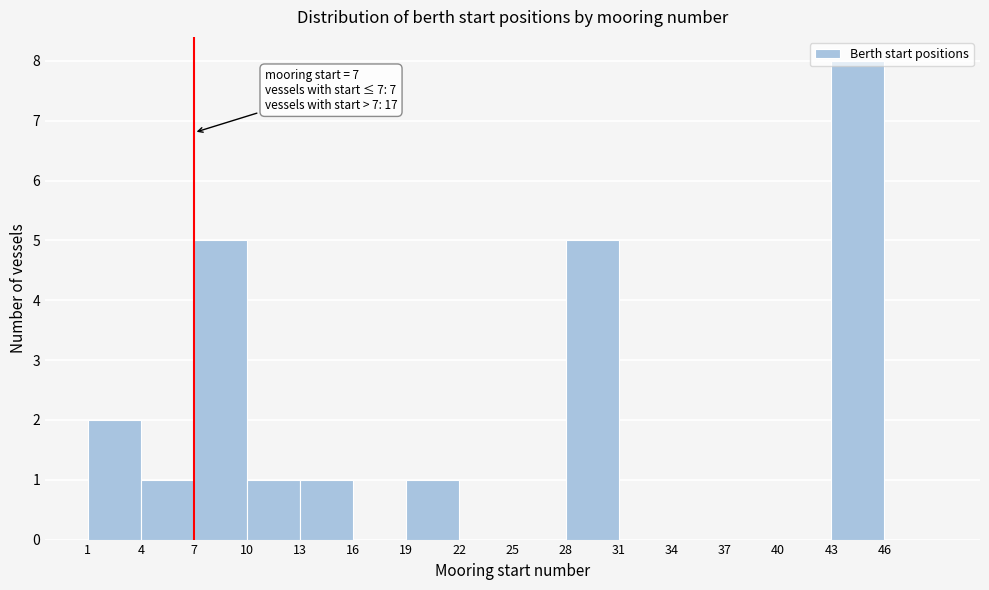

Which range on the x-axis has the tallest bar?

43 to 46